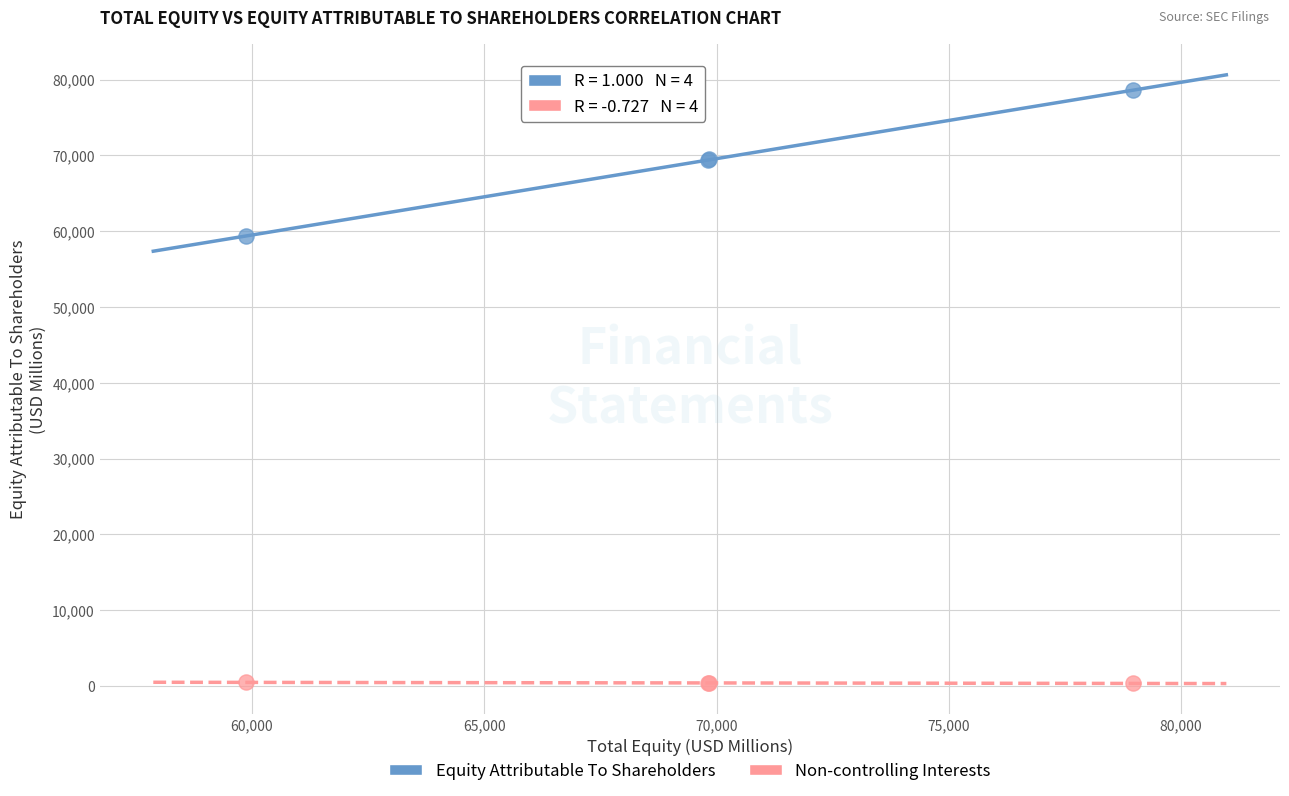

Across all series, what Y value is closest to 39463?

59348